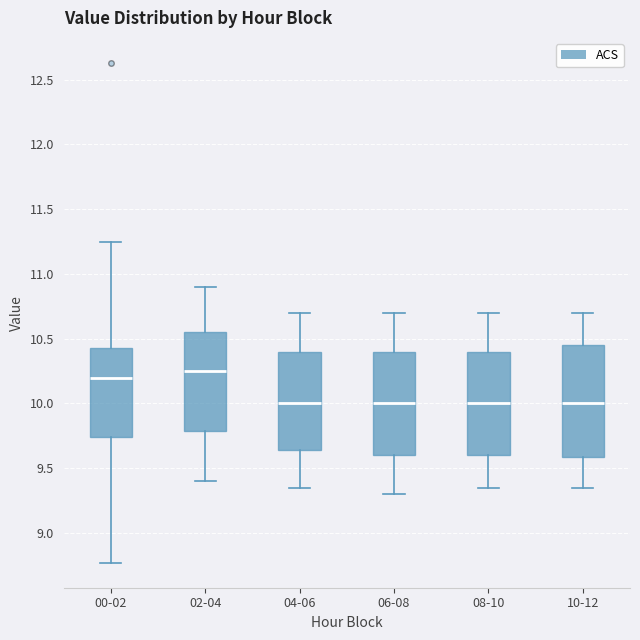

Reading left to right, transcribe this box plot: for each box, give where its median line is, the range the box spans, and where its two whiskers end, as read against the y-axis. The values are not printed on the chart, so give them approximately, as read against the axis.

00-02: median 10.20, box 9.75 to 10.45, whiskers 8.75 to 11.25
02-04: median 10.25, box 9.80 to 10.55, whiskers 9.40 to 10.90
04-06: median 10.00, box 9.65 to 10.40, whiskers 9.35 to 10.70
06-08: median 10.00, box 9.60 to 10.40, whiskers 9.30 to 10.70
08-10: median 10.00, box 9.60 to 10.40, whiskers 9.35 to 10.70
10-12: median 10.00, box 9.60 to 10.45, whiskers 9.35 to 10.70